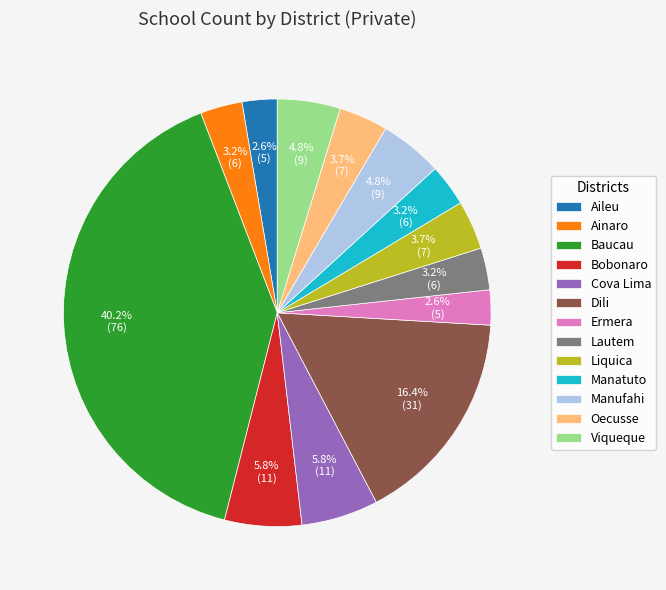

What percentage is NOT represented by Cova Lima?

94.2%